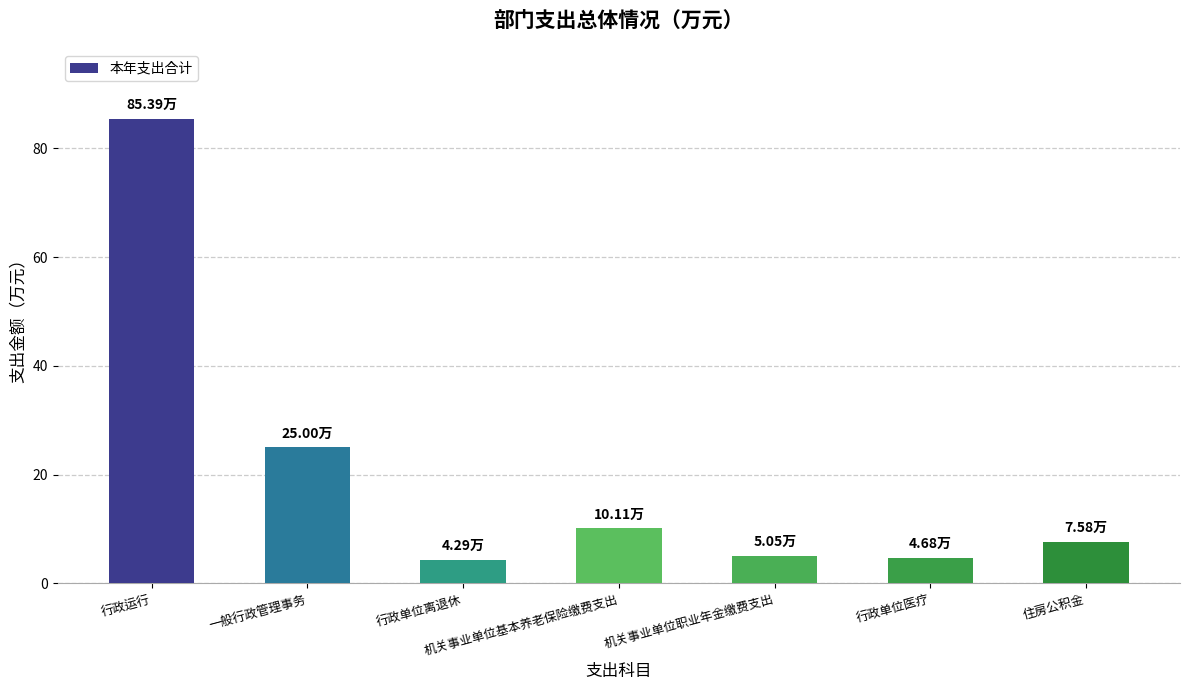

Read the value at 行政运行.

85.4